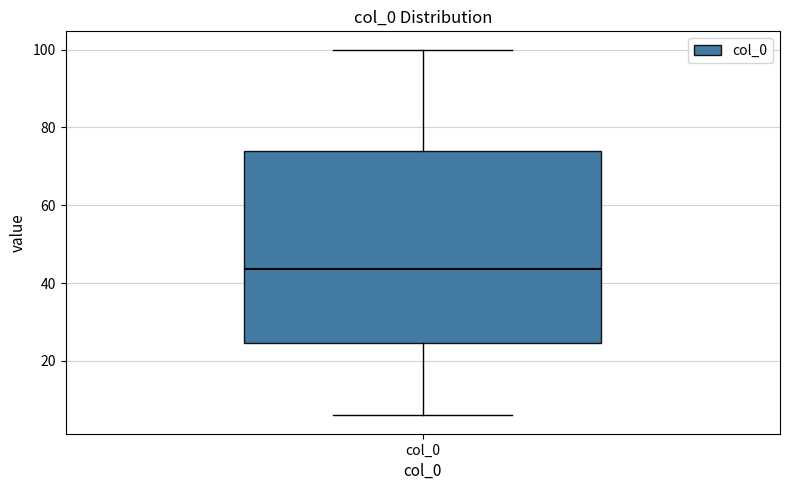

Transcribe this box plot: give where the median line is, the range the box spans, and where the two whiskers end, as read against the y-axis. The values are not printed on the chart, so give them approximately, as read against the axis.

median 44, box 24 to 74, whiskers 6 to 100